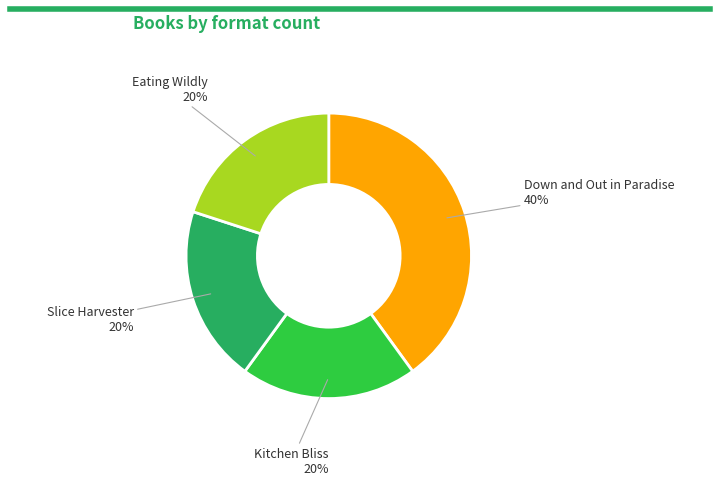

Is there any slice that represents more than half of the pie?

No